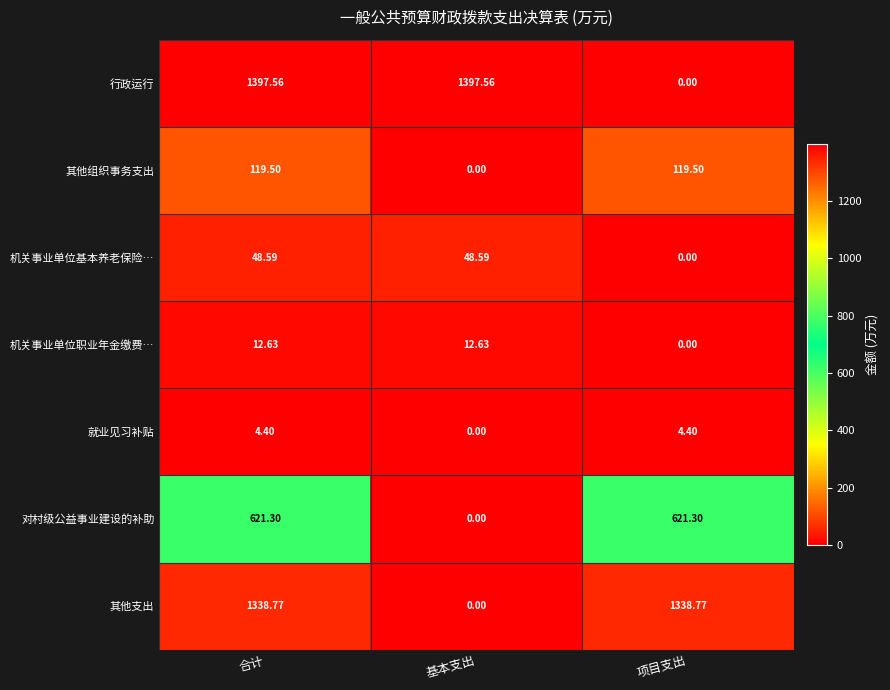

At which label is 其他组织事务支出 closest to 59?

基本支出